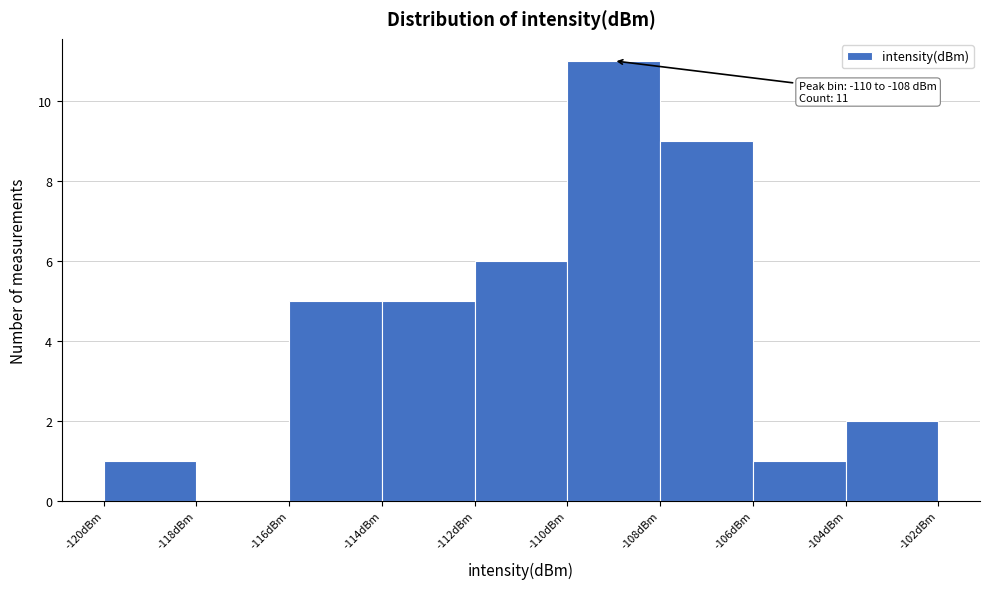

Over which range of the x-axis is the bar tallest?

-110 to -108